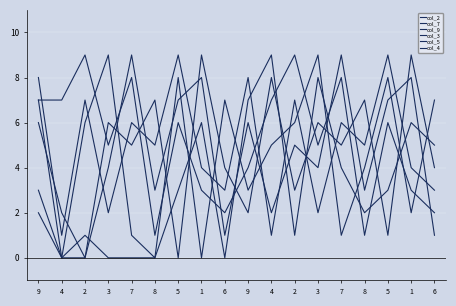

In col_9, how many points are higher than both neighbors (excluding endpoints)?

6